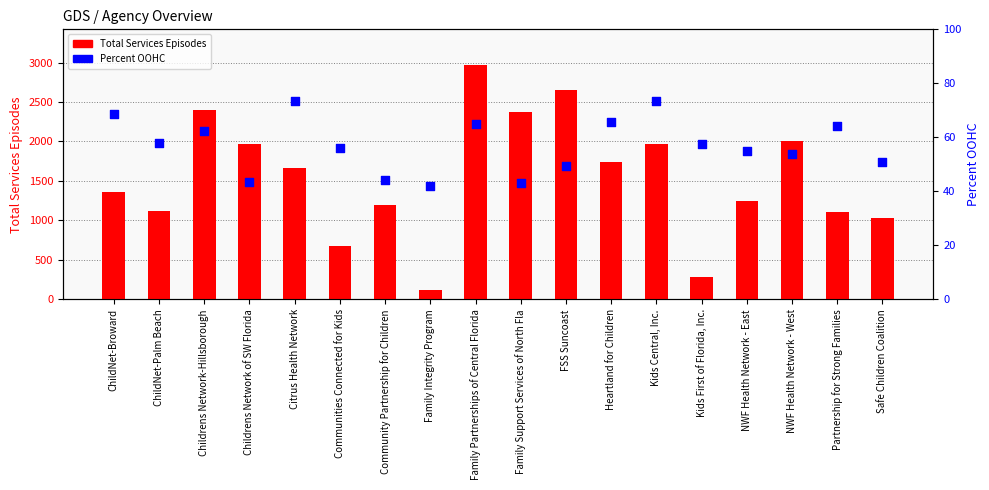

Which series contains the lowest Y value?

Percent OOHC